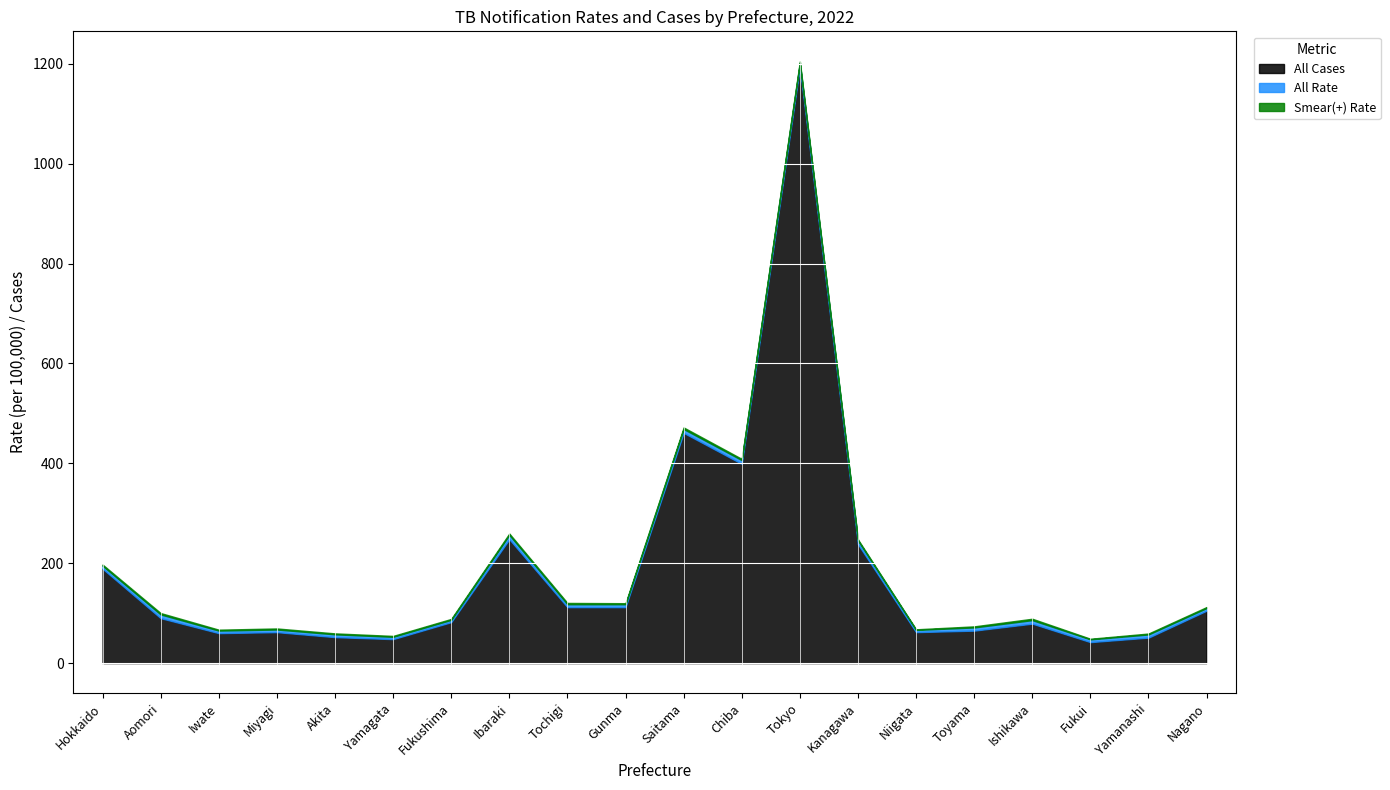

At Chiba, list the series in order from smallest to largest.

Smear(+) Rate, All Rate, All Cases